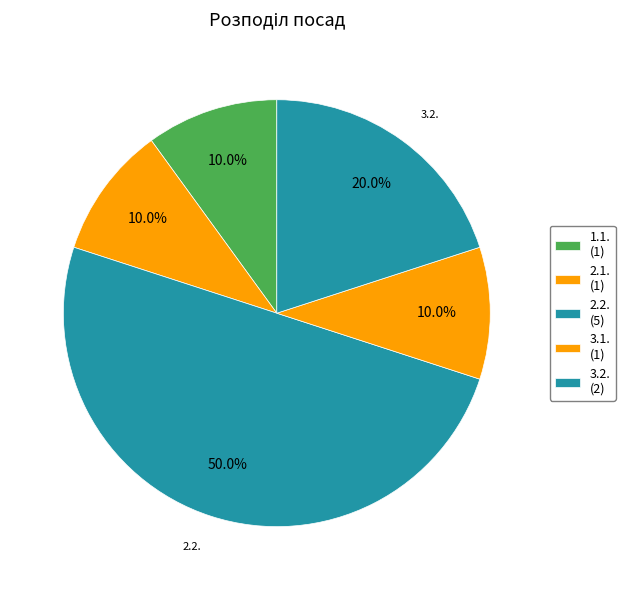

To the nearest percent, what is the difference between the largest and smallest slice percentages?

40%